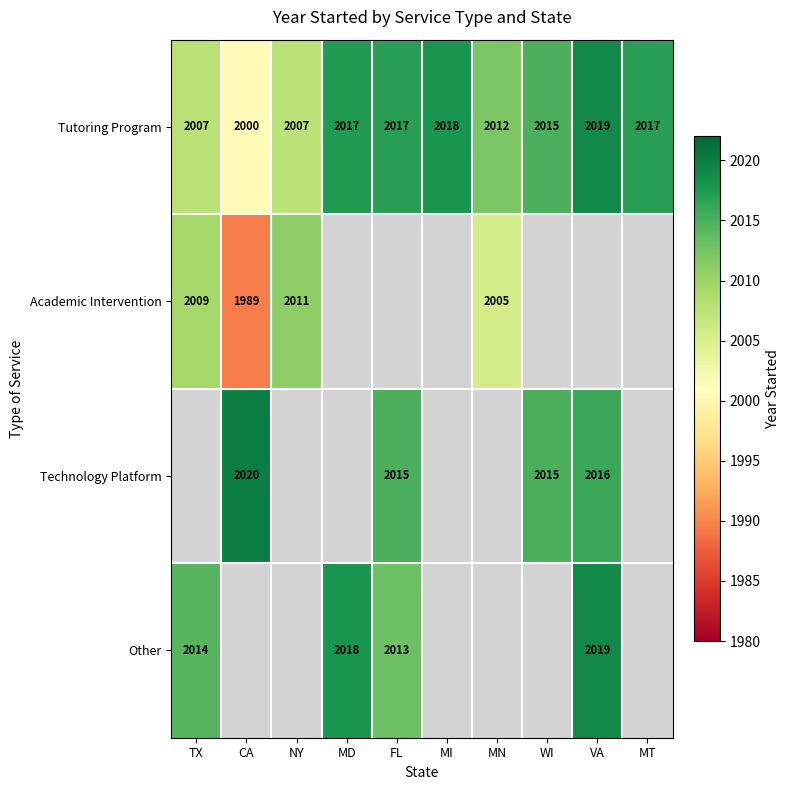

Is the value of Technology Platform at CA greater than the value of Academic Intervention at NY?

Yes